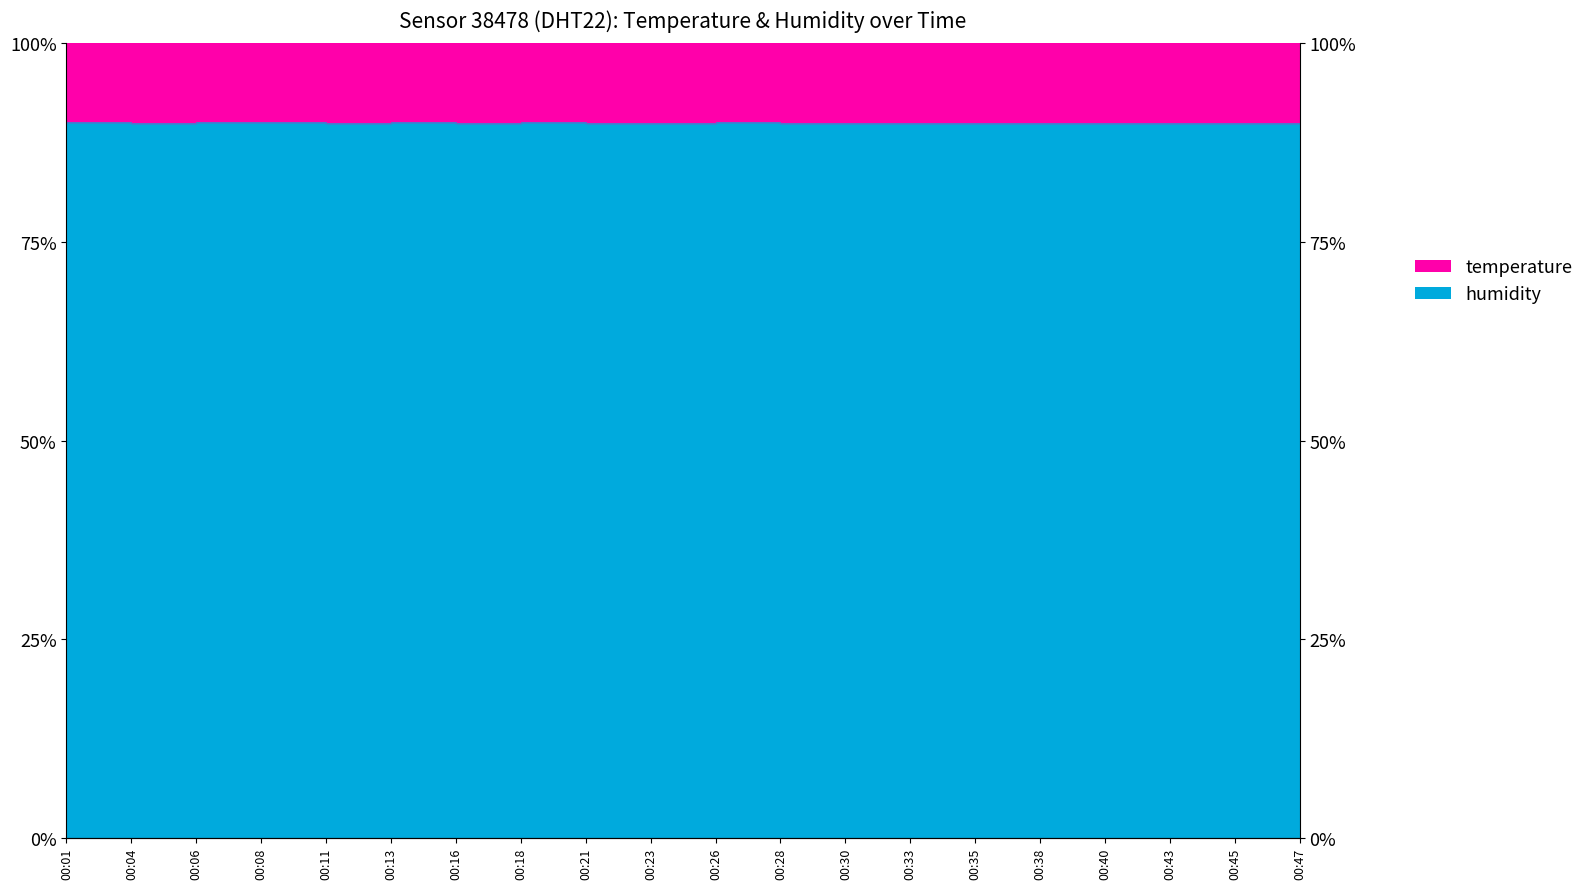

Between 00:04 and 00:18, which is larger?

00:18